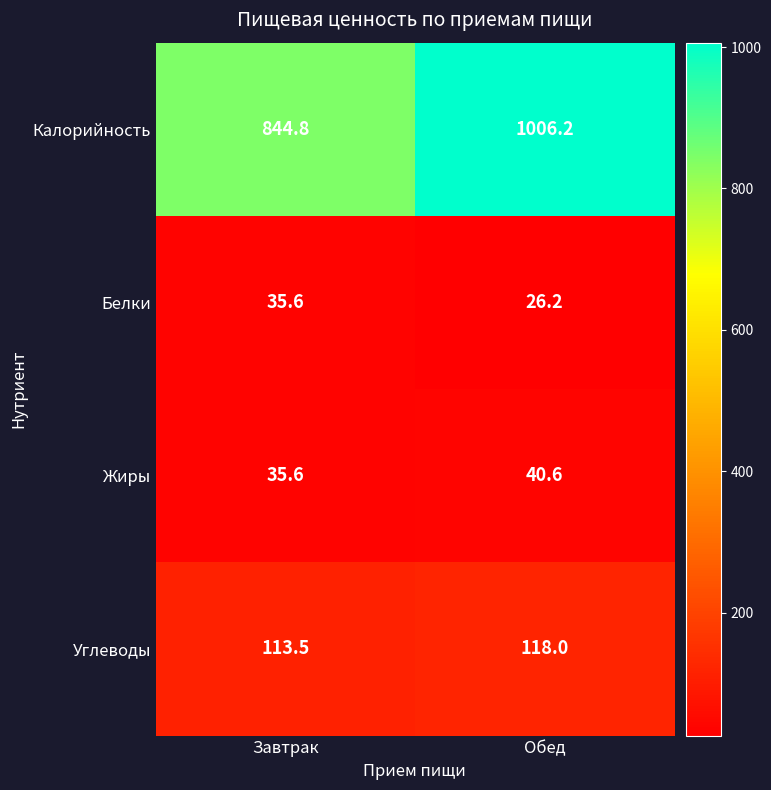

Which series has the largest total across all categories?

Калорийность